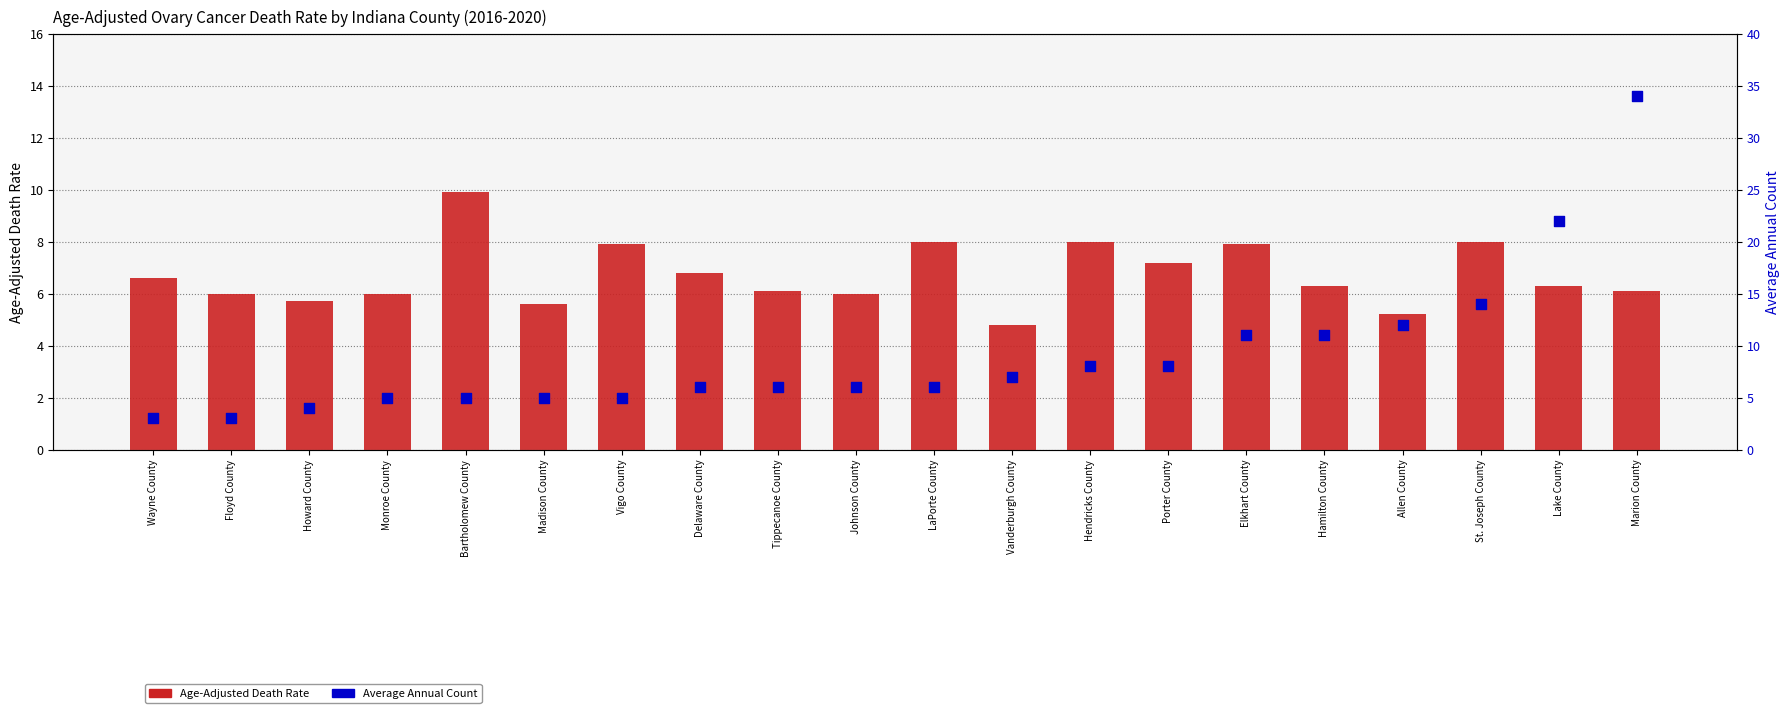

What are all the series names shown in the legend?

Age-Adjusted Death Rate, Average Annual Count